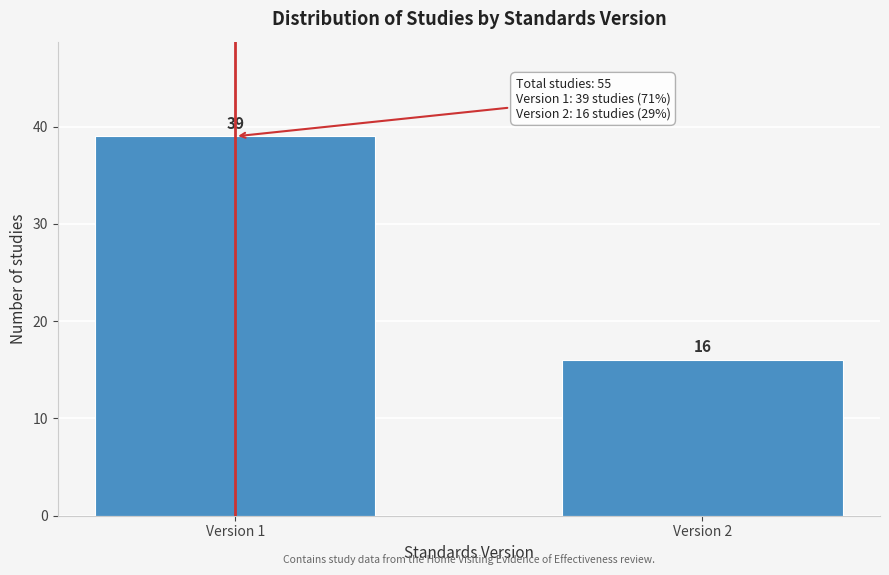

Reading right to left, transcribe all the data shown in this chart.

16	39